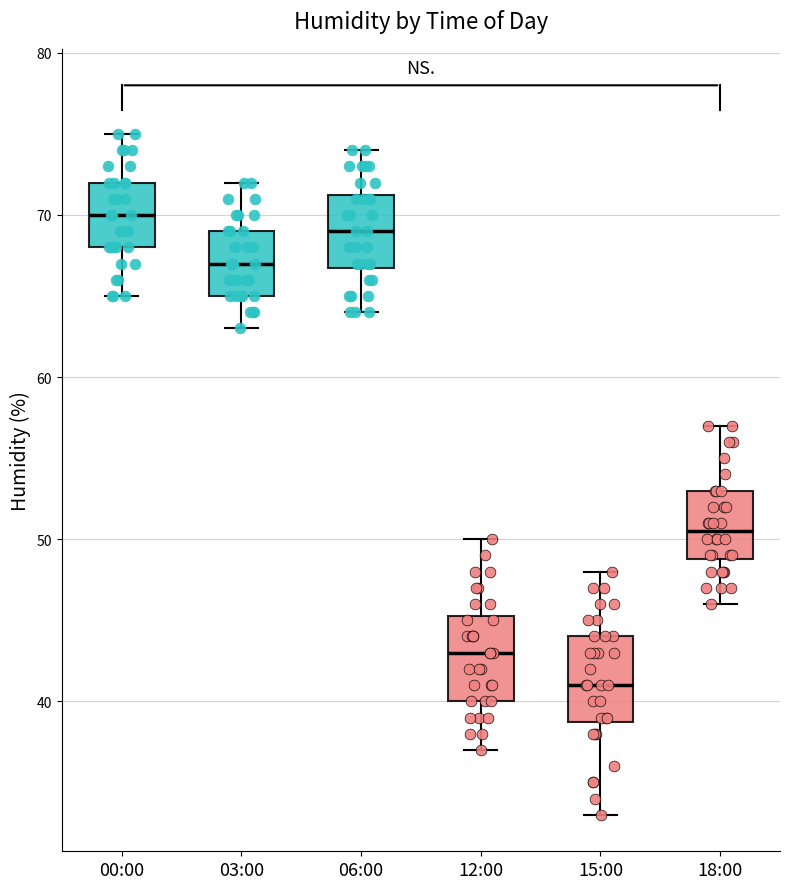

Where does the upper whisker of the box for 03:00 end on the y-axis? The values are not printed on the chart, so give them approximately, as read against the axis.

72